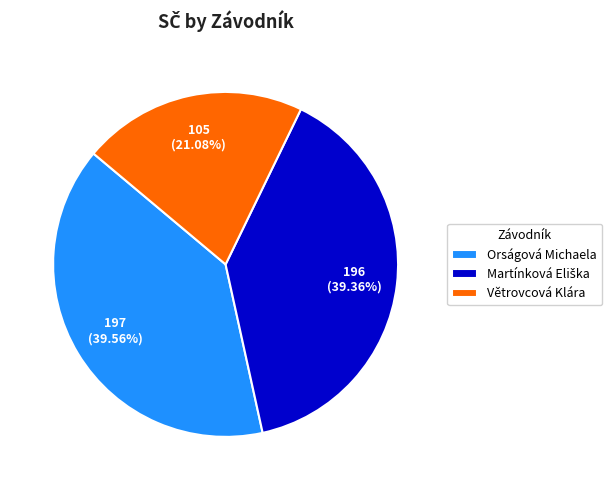

Does any single category account for the majority?

No